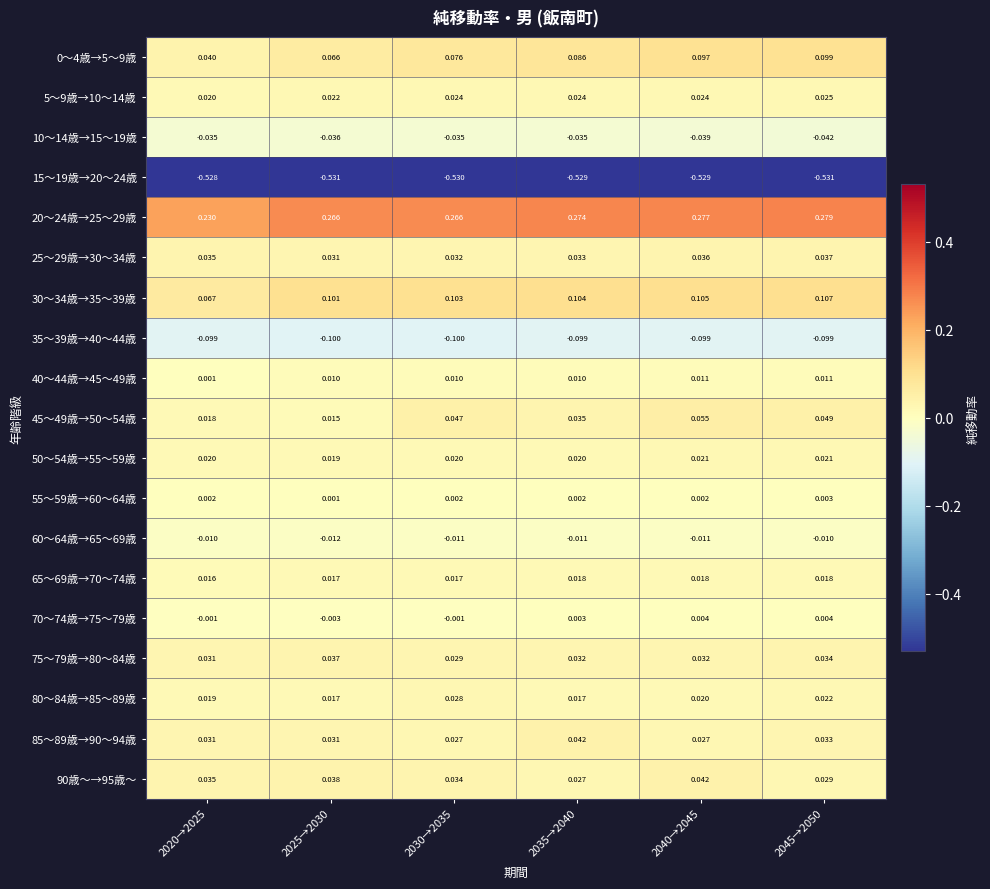

Is the value of 55～59歳→60～64歳 at 2030→2035 greater than the value of 5～9歳→10～14歳 at 2025→2030?

No